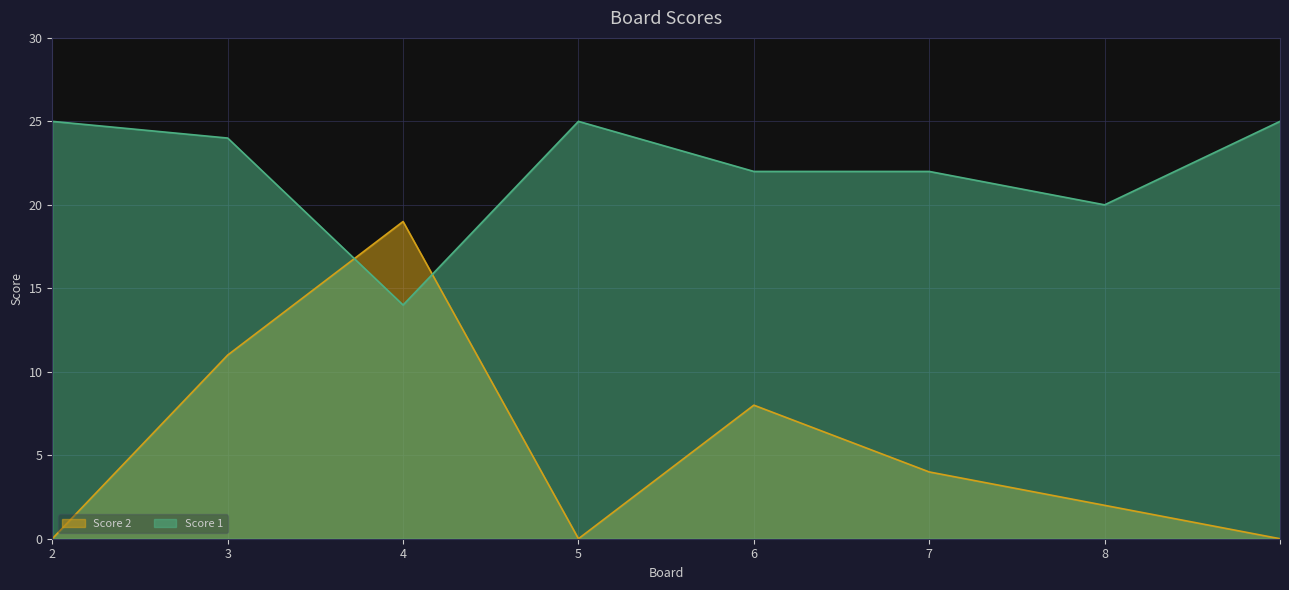

The value of Score 2 at 2 is 0. True or false?

True